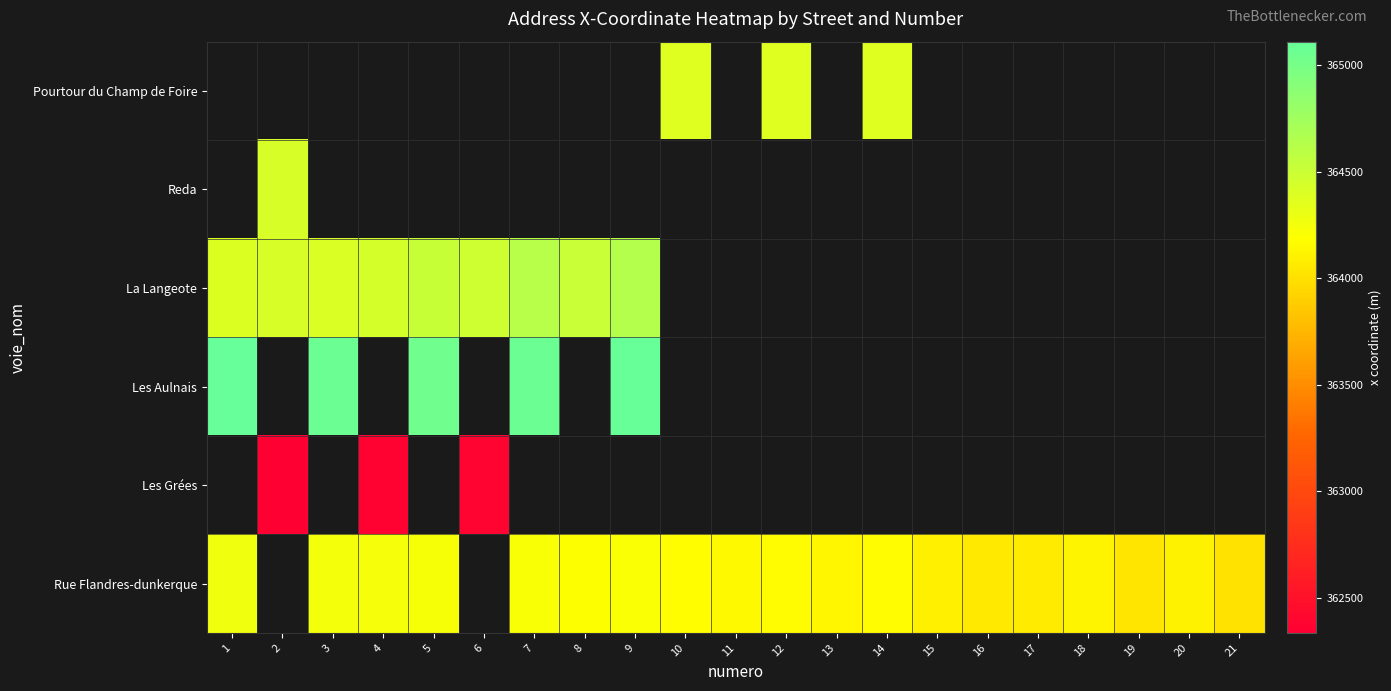

What is the spread (max minus min) of values at 10?

202.9